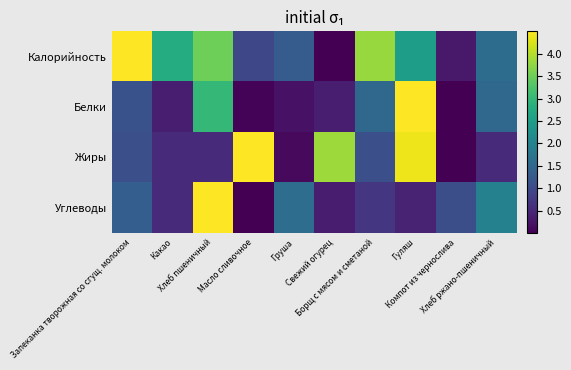

What is the total value across all series at Запеканка творожная со сгущ. молоком?

8.1